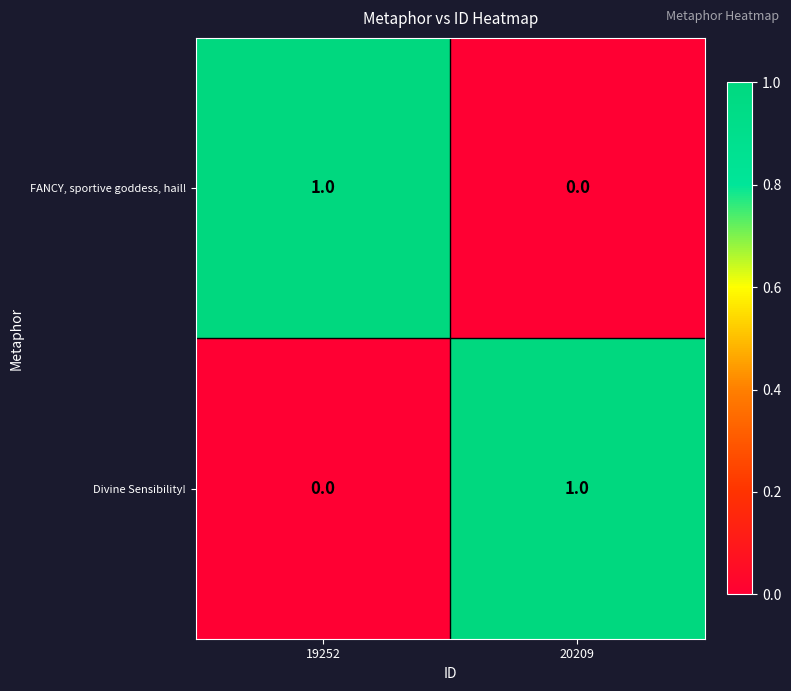

At which label is FANCY, sportive goddess, hail! closest to 0?

20209